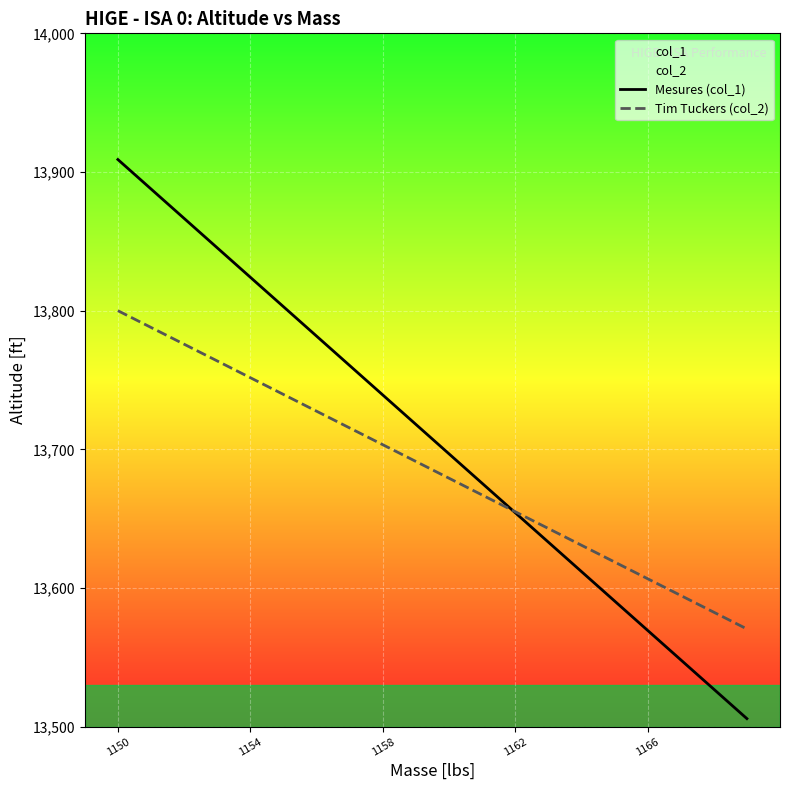

List the series in order of their overall mean, highest first.

Mesures (col_1), Tim Tuckers (col_2)